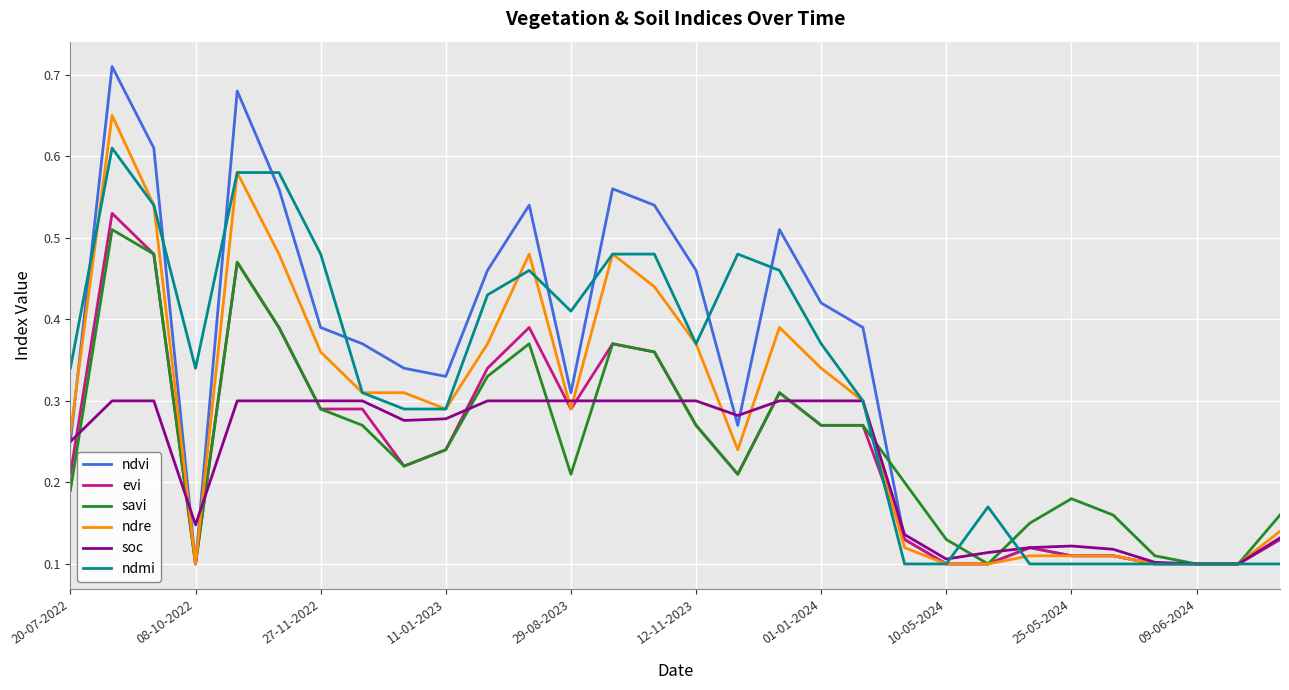

Which series has the widest spread of values?

ndvi